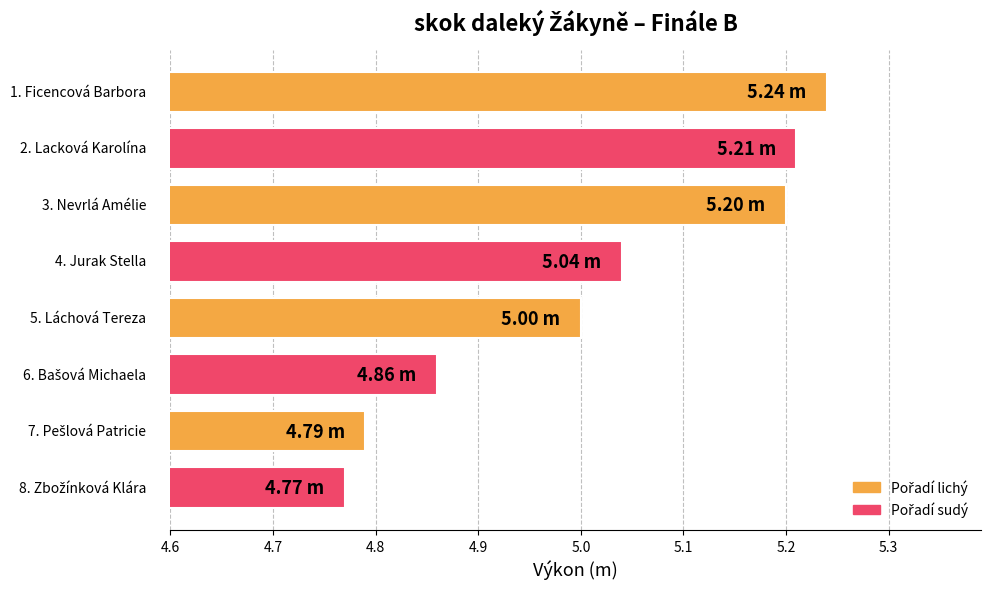

What is the difference between the maximum and minimum values?

0.5